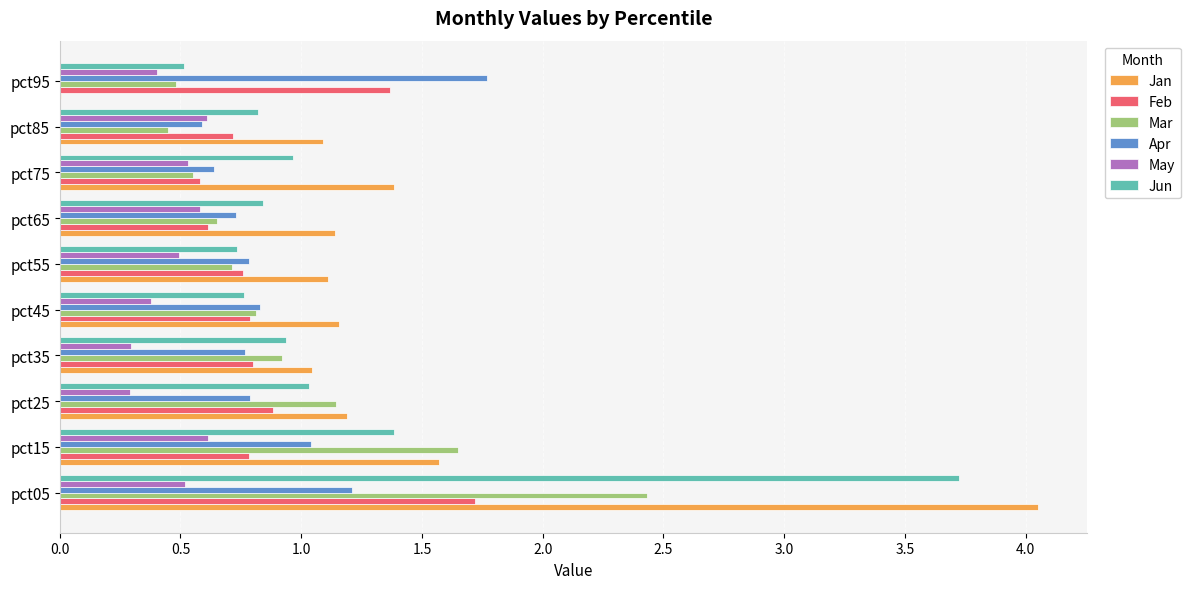

Where is Apr nearest to the value 1?

pct15